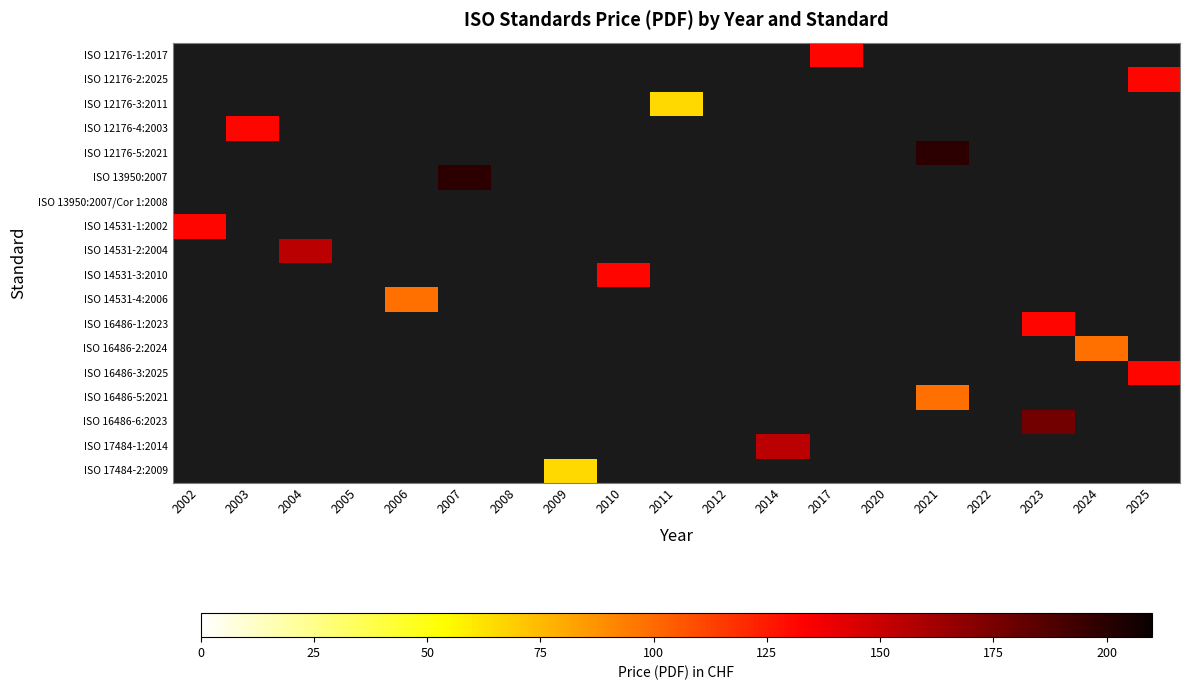

Which has a higher value, 2009 or 2002?

2002